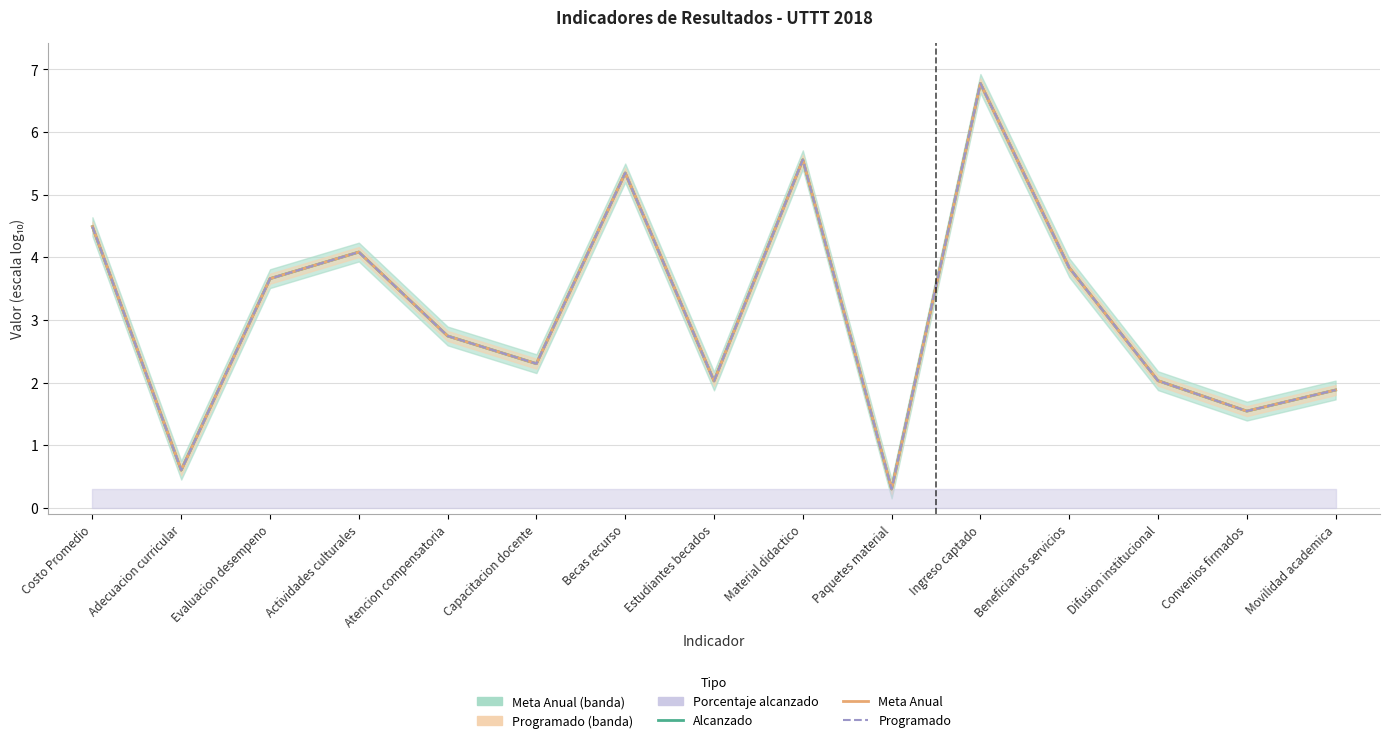

At which category is the sum across all series the highest?

Ingreso captado